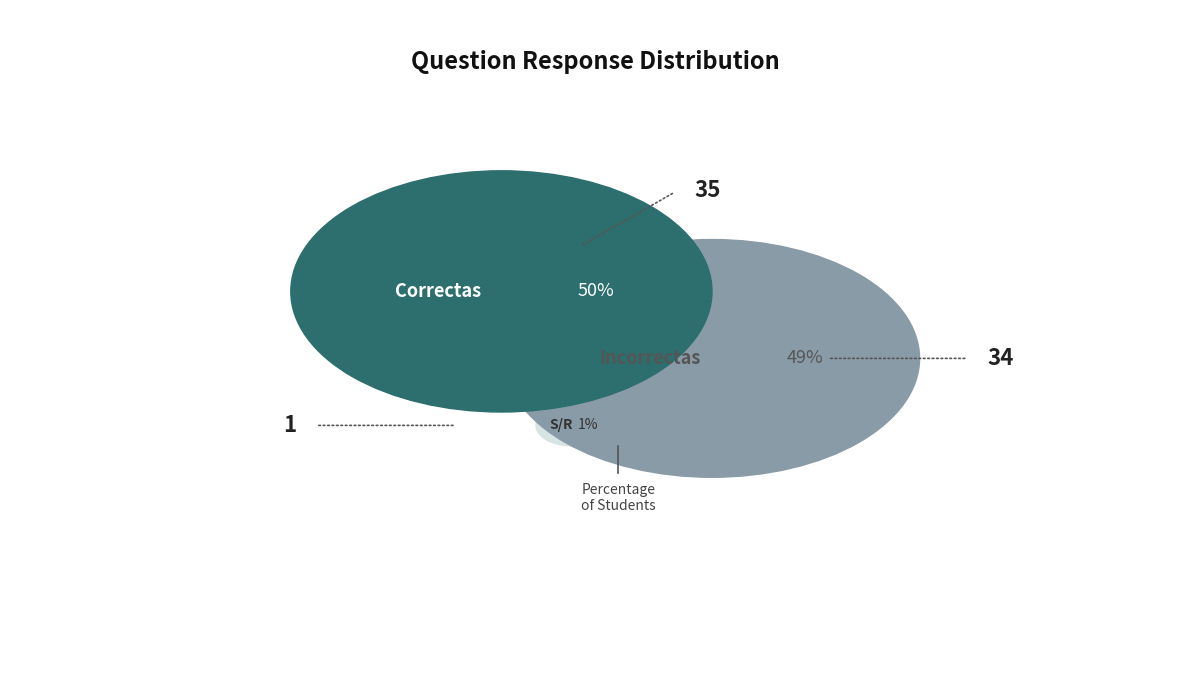

Is there any slice that represents more than half of the pie?

No